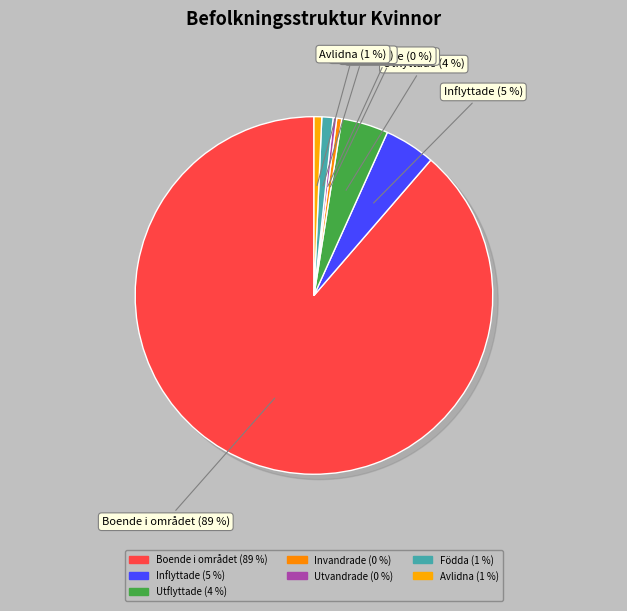

What is the largest slice in the pie chart?

Boende i området